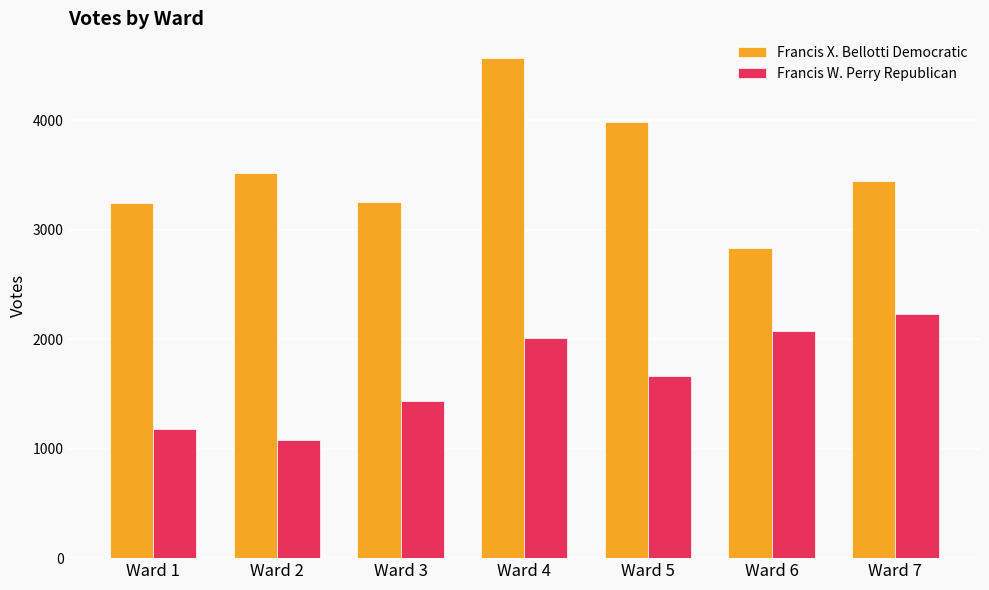

At which category is the sum across all series the highest?

Ward 4